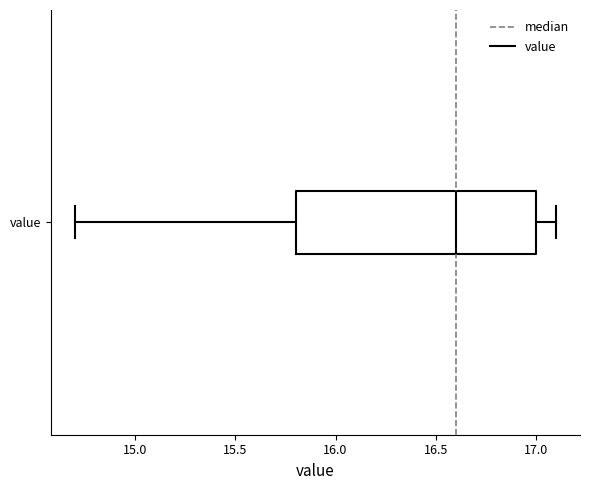

Transcribe this box plot: give where the median line is, the range the box spans, and where the two whiskers end, as read against the x-axis. The values are not printed on the chart, so give them approximately, as read against the axis.

median 16.6, box 15.8 to 17.0, whiskers 14.7 to 17.1